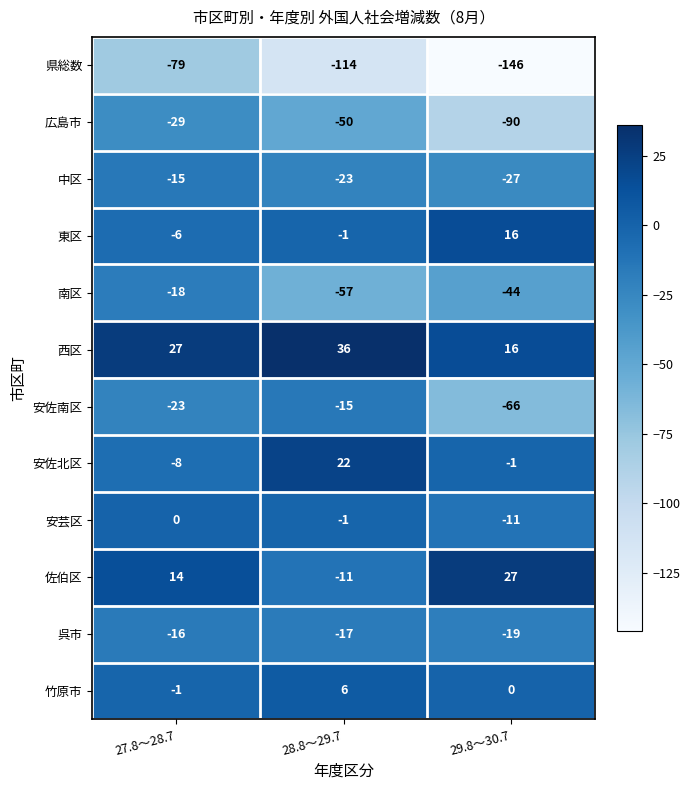

Where is 県総数 nearest to the value -112?

28.8～29.7